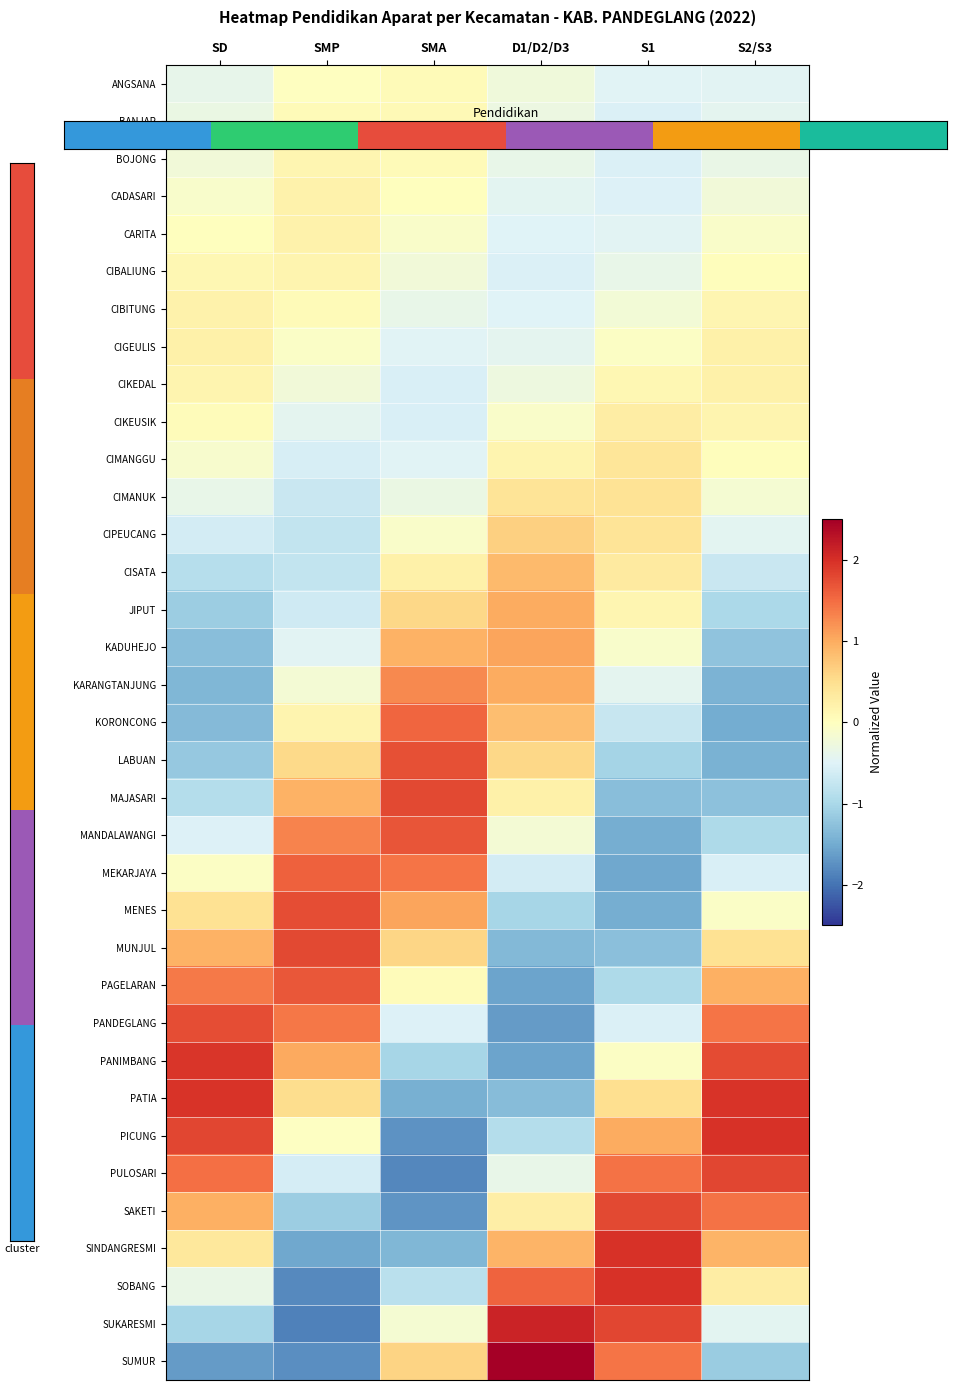

At which category is the sum across all series the highest?

S2/S3